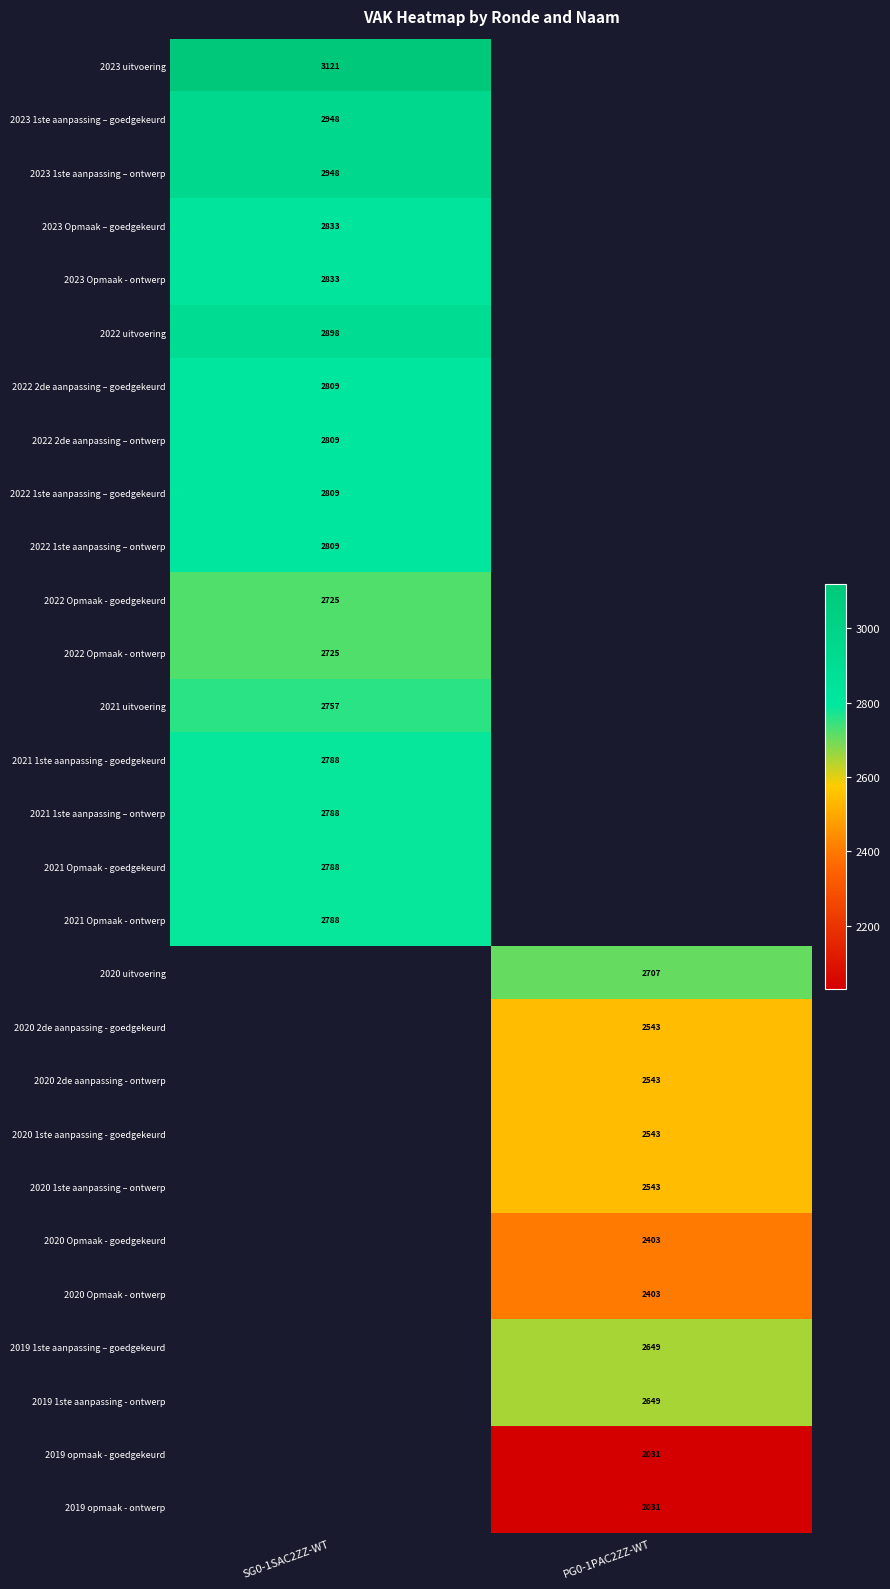

True or false: 2021 Opmaak - ontwerp has a value of 3731 at SG0-1SAC2ZZ-WT.

False